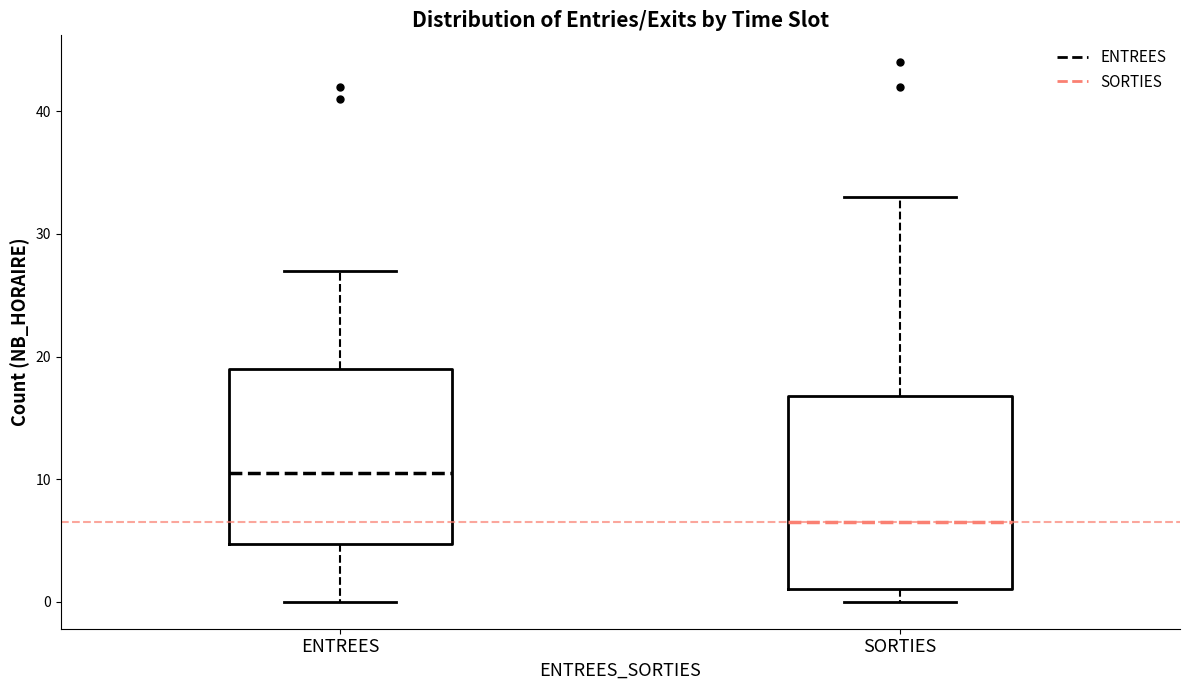

Reading left to right, read every box against the y-axis: the position of its median line, the range the box covers, and the ends of its whiskers. The values are not printed on the chart, so give them approximately, as read against the axis.

ENTREES: median 11, box 5 to 19, whiskers 0 to 27
SORTIES: median 7, box 1 to 17, whiskers 0 to 33